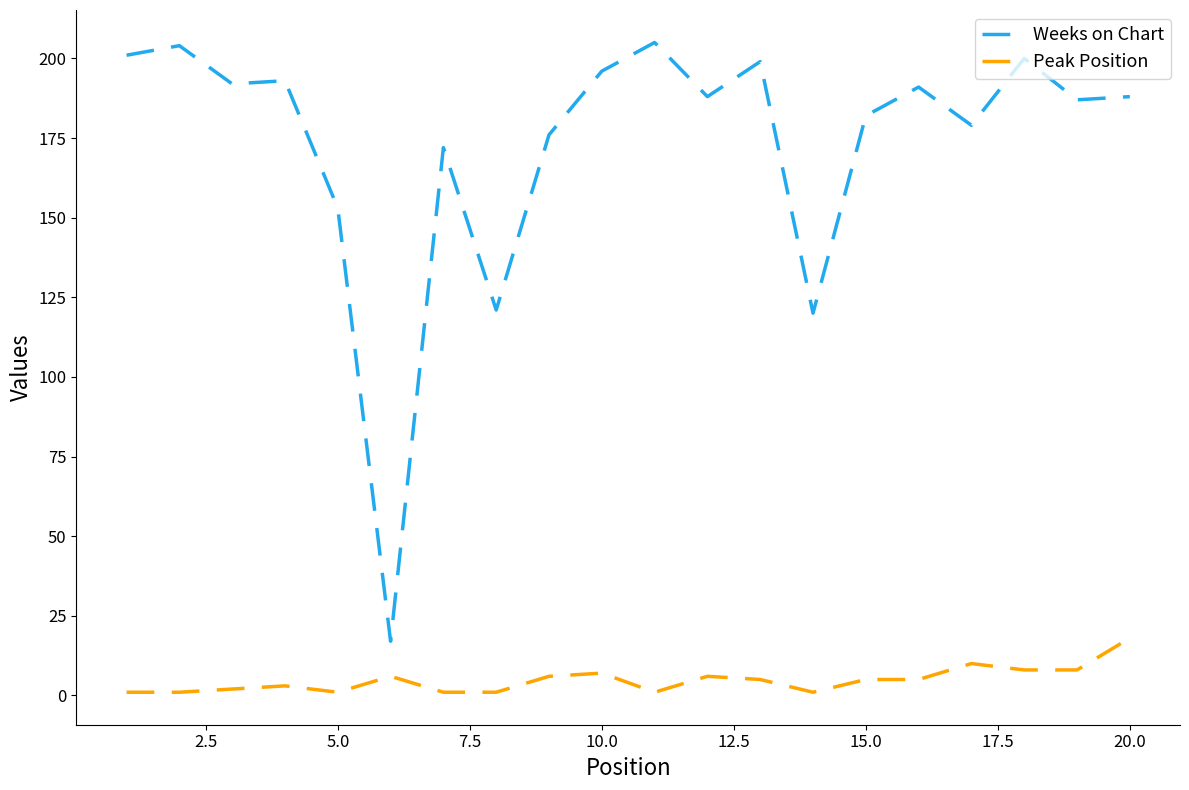

How many distinct data groups are displayed?

2